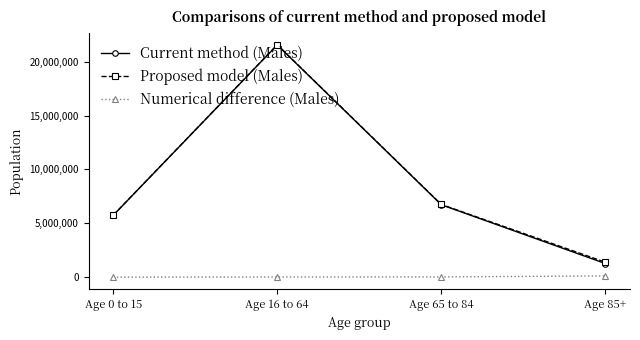

At which label does Current method (Males) reach its peak?

Age 16 to 64